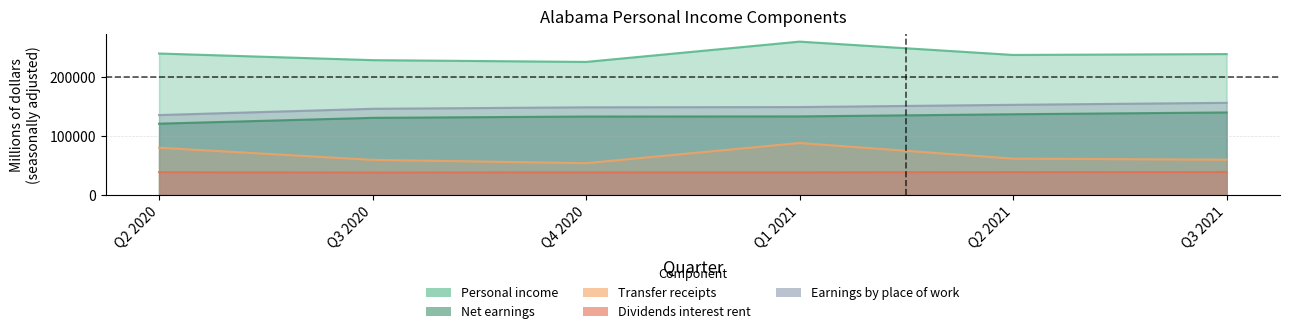

At how many categories does at least one series exceed 47233?

6